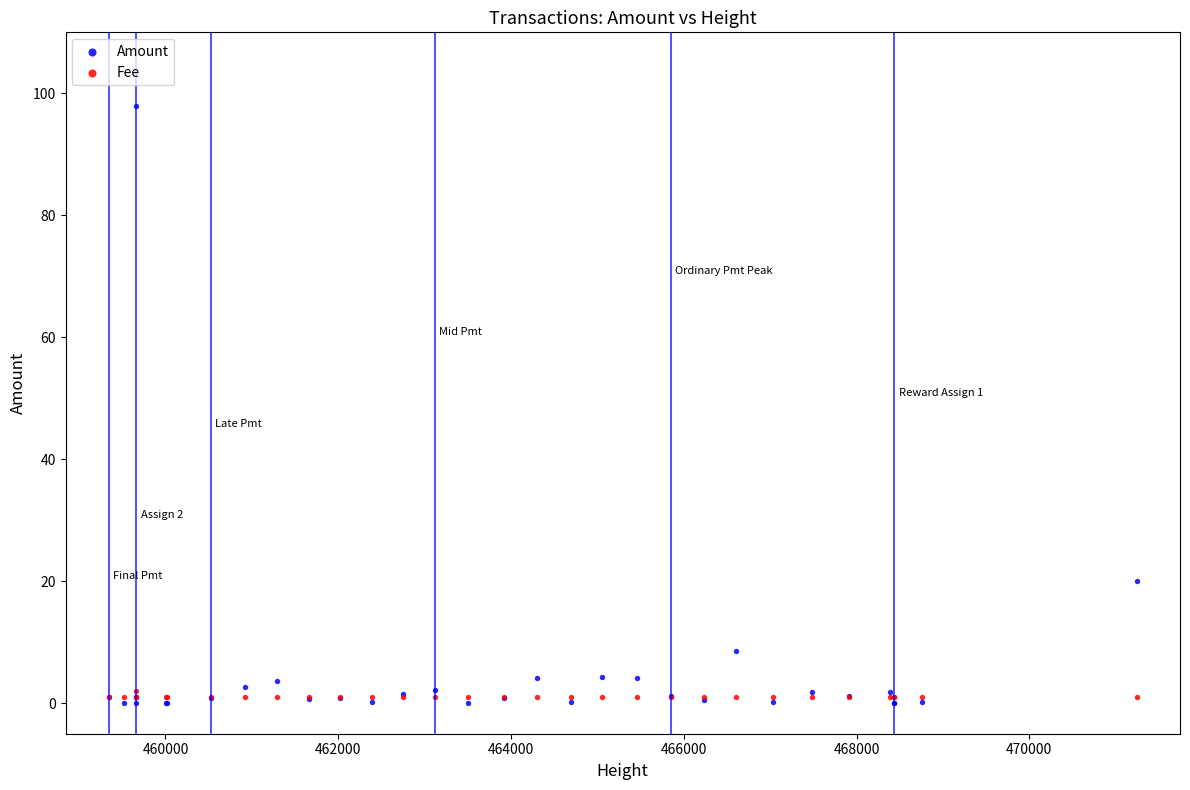

In the Amount series, what Y value is closest to 49?

20.0